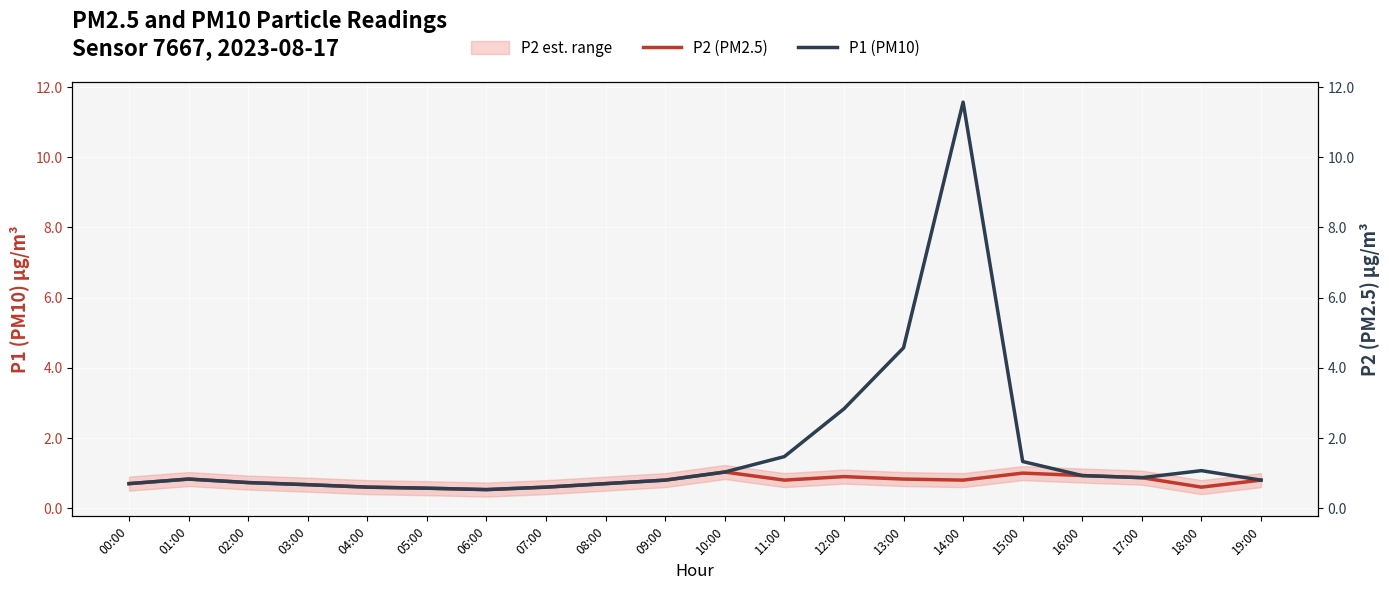

Between 01:00 and 04:00, which is larger?

01:00